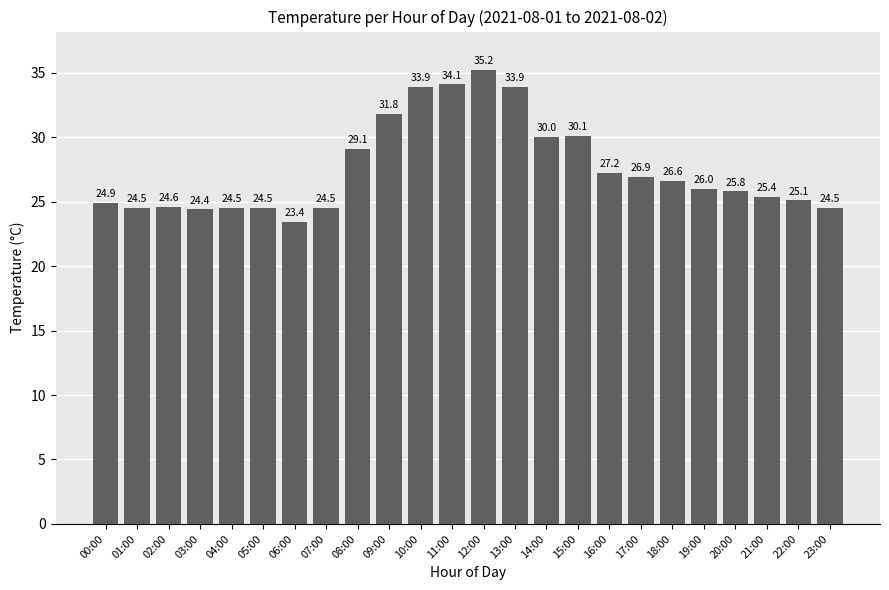

What is the minimum value shown in the chart?

23.4